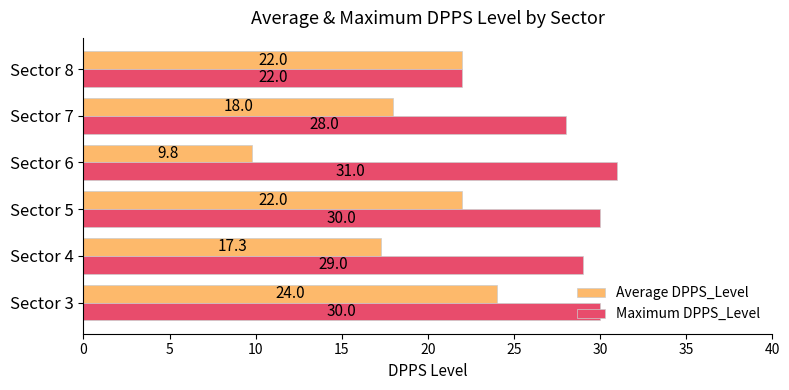

What is the difference between the second highest and second lowest values in the Maximum DPPS_Level series?

2.0